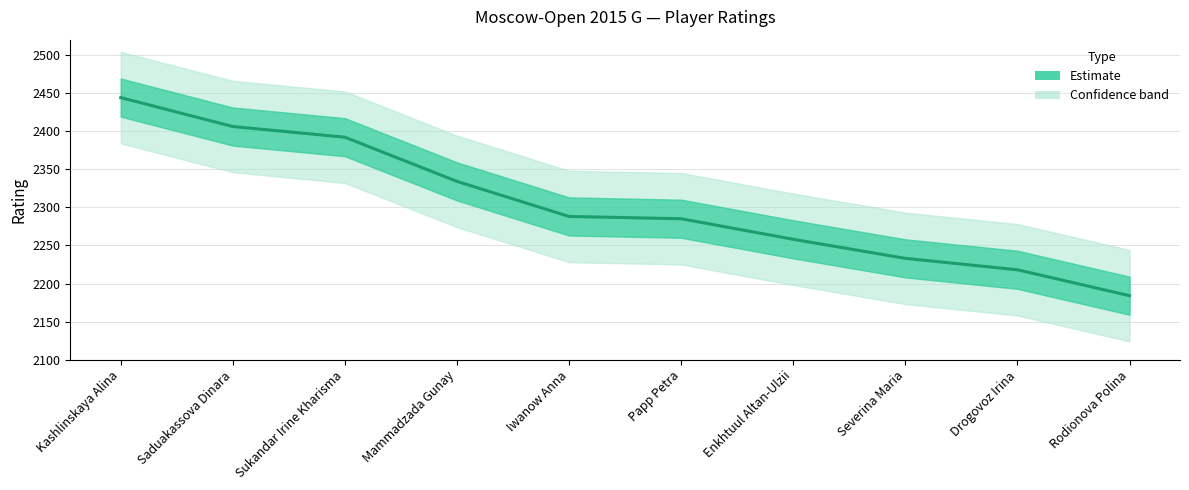

The chart shows a value of 2285 at Papp Petra. True or false?

True